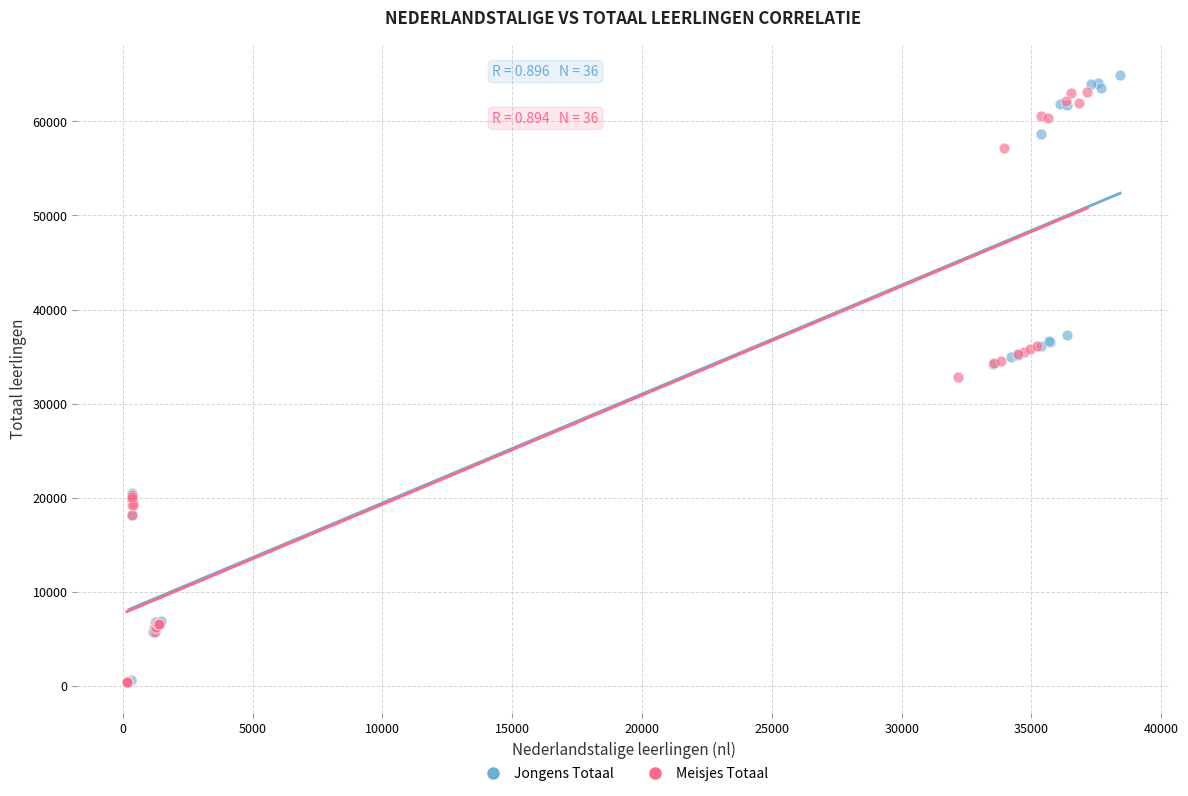

What are all the series names shown in the legend?

Jongens Totaal, Meisjes Totaal